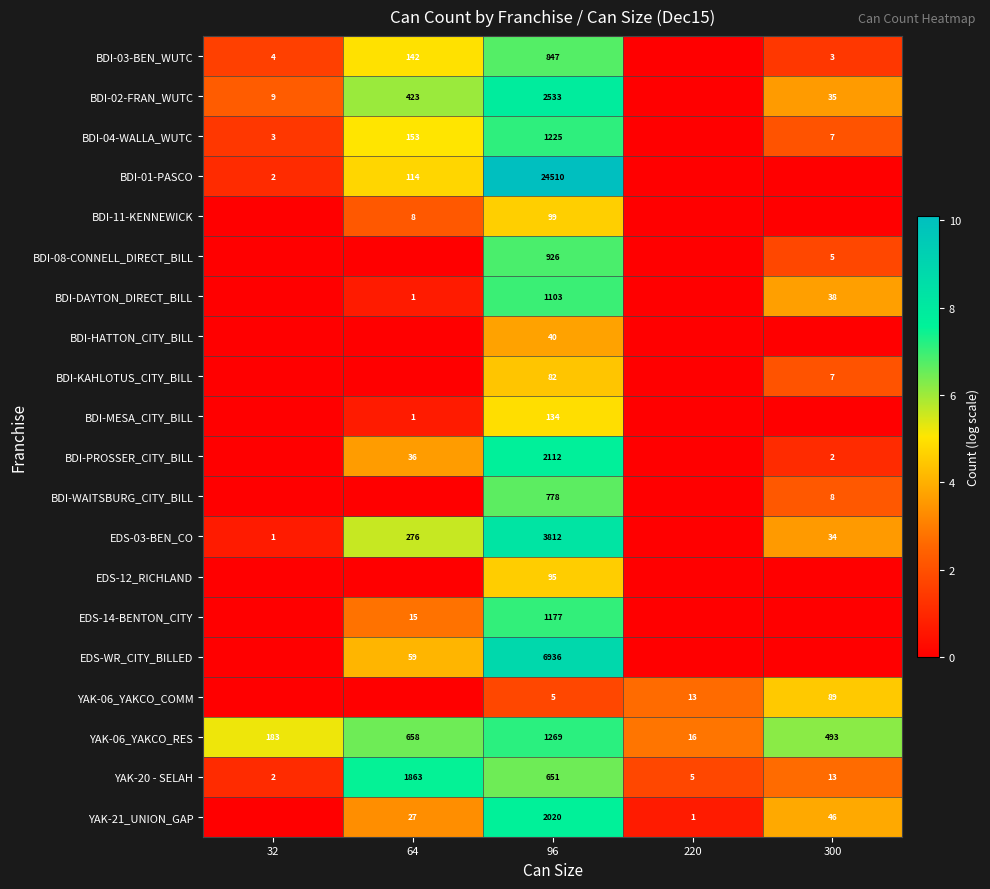

What is the maximum value for BDI-DAYTON_DIRECT_BILL?

7.0